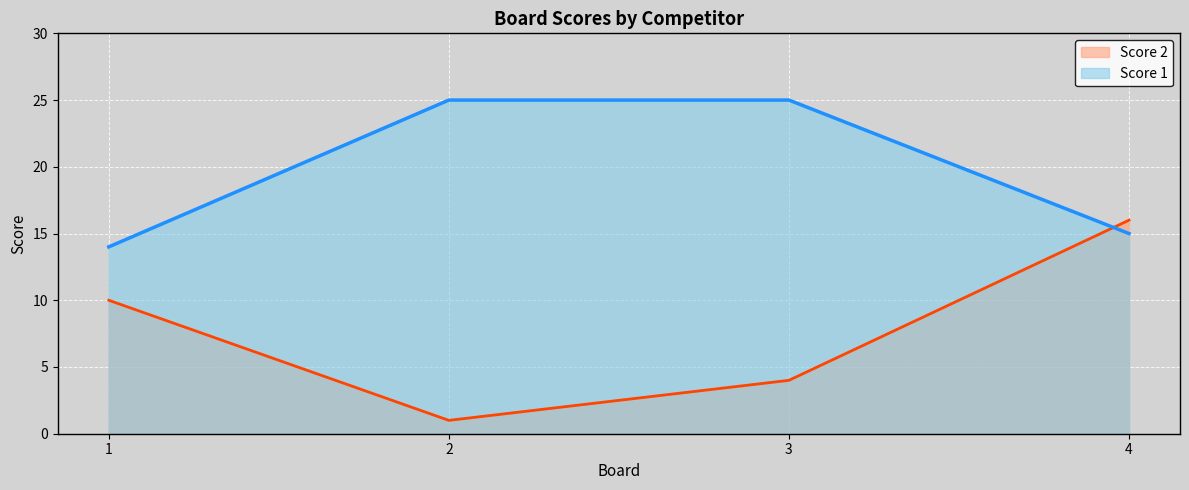

How many values in the Score 2 series exceed 10?

1